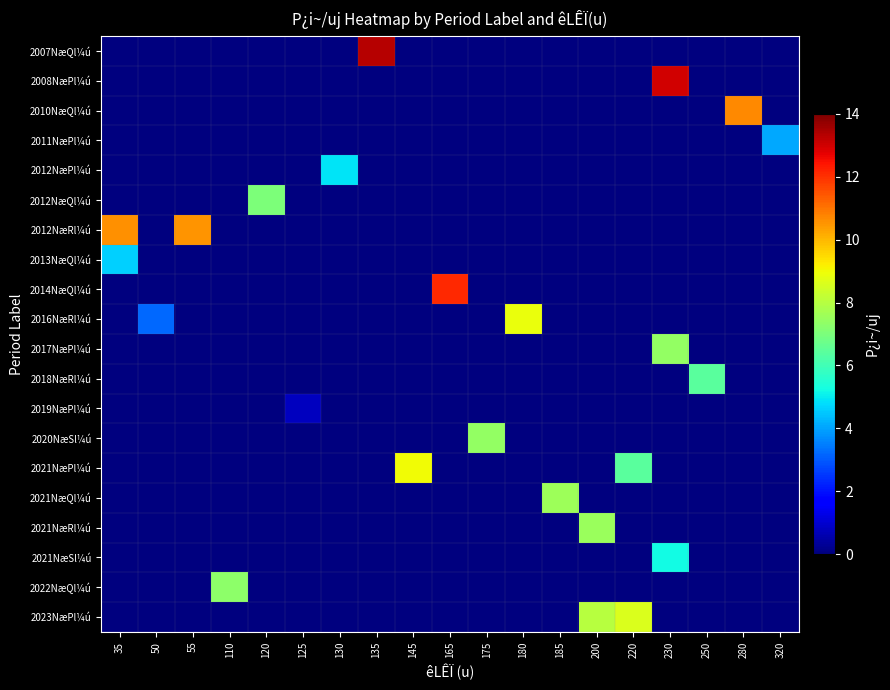

Which category has the highest value across all series?

135